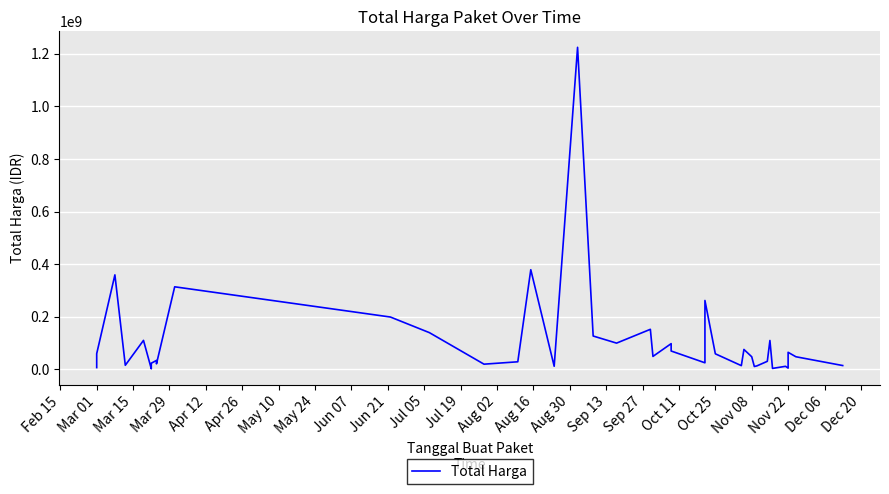

How many distinct data groups are displayed?

1